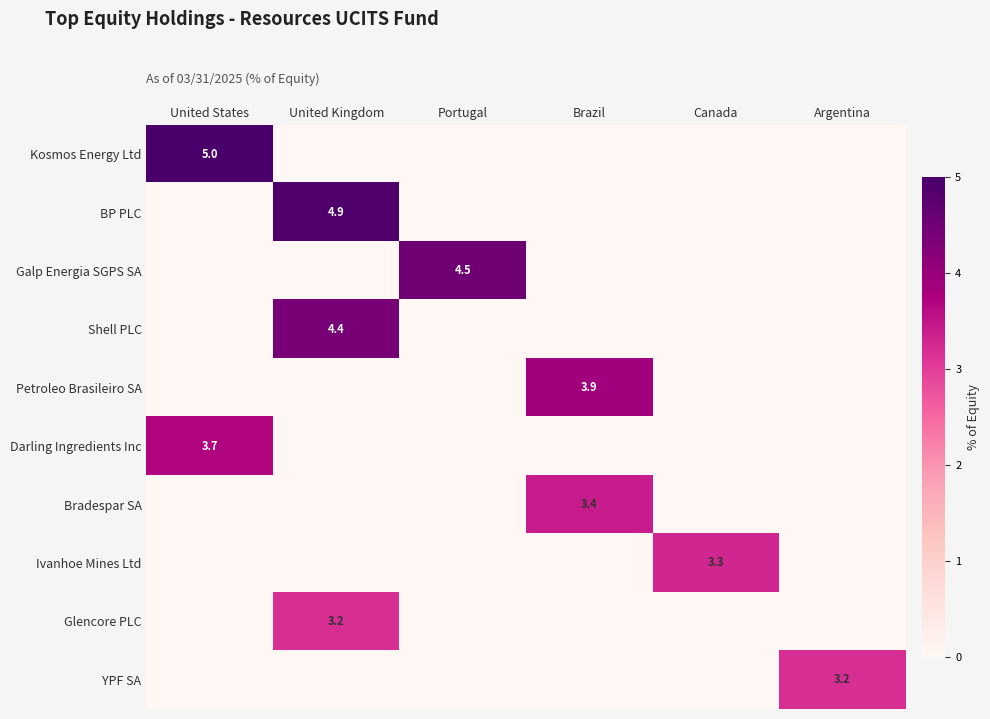

The value of Kosmos Energy Ltd at United States is 5.0. True or false?

True